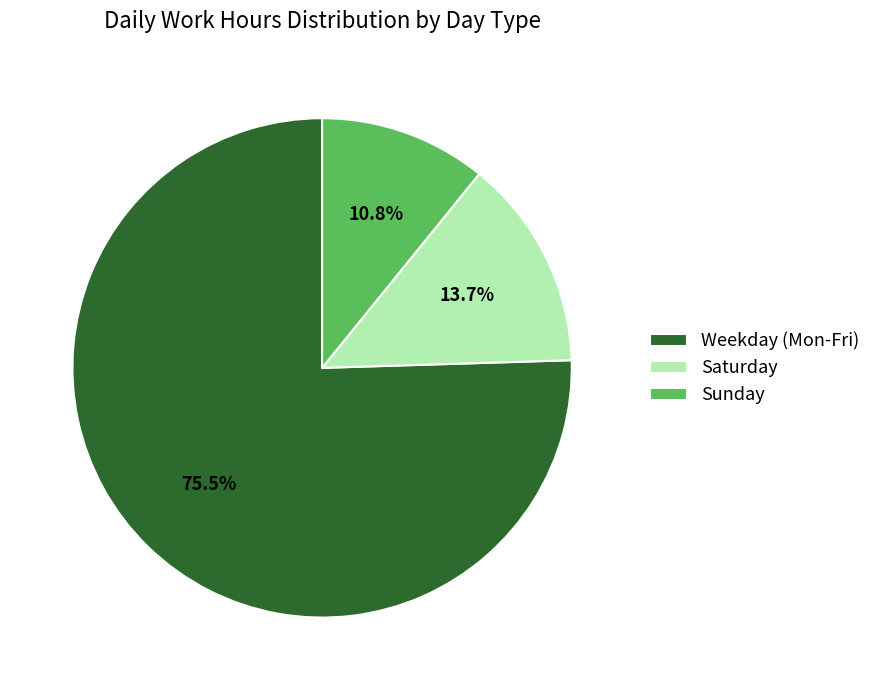

Rank the categories by value from lowest to highest.

Sunday, Saturday, Weekday (Mon-Fri)